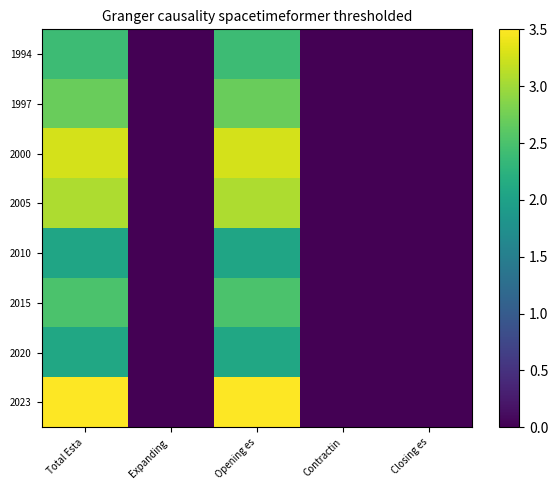

Between Closing es and Expanding , which is larger?

Closing es